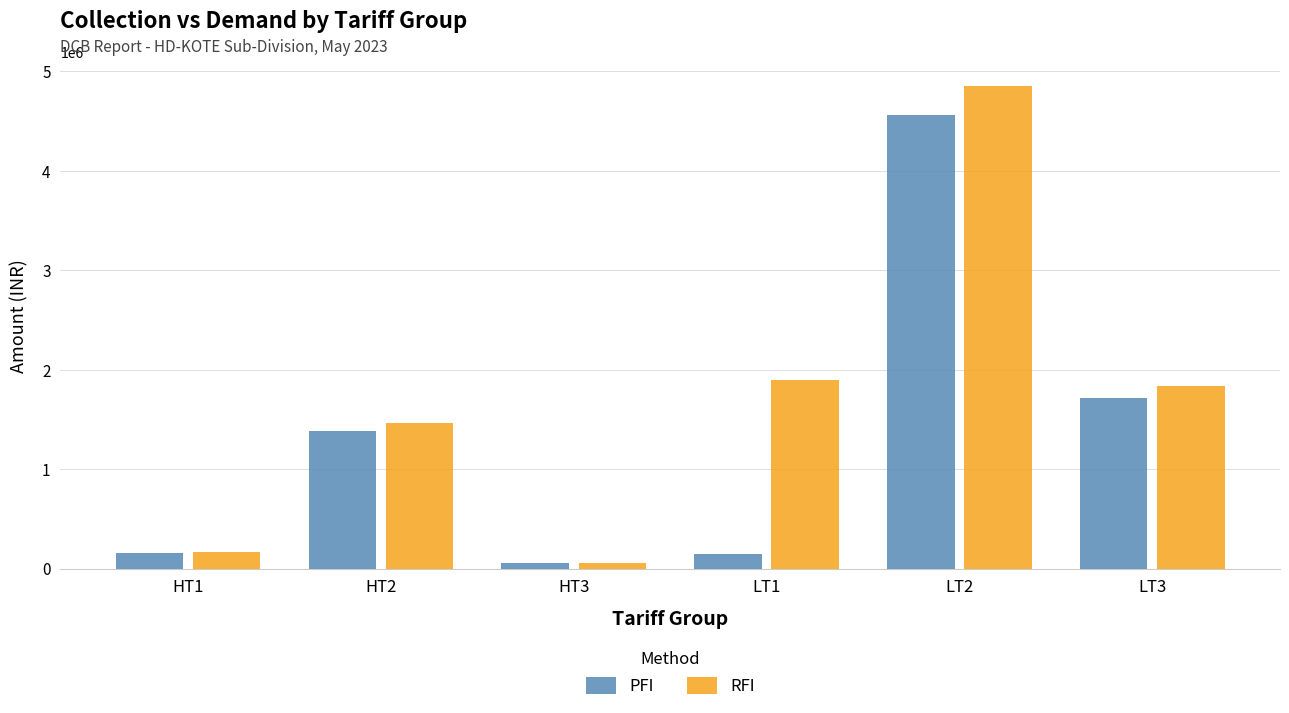

True or false: RFI has a value of 6849011.0 at LT2.

False